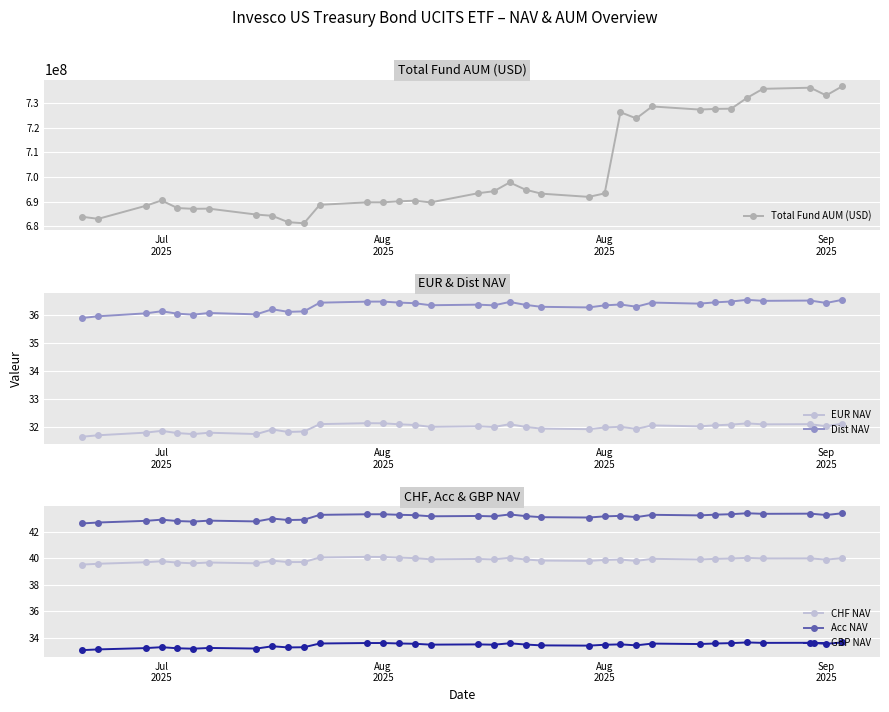

What is the difference between the maximum and second lowest values in the Acc NAV series?

0.7